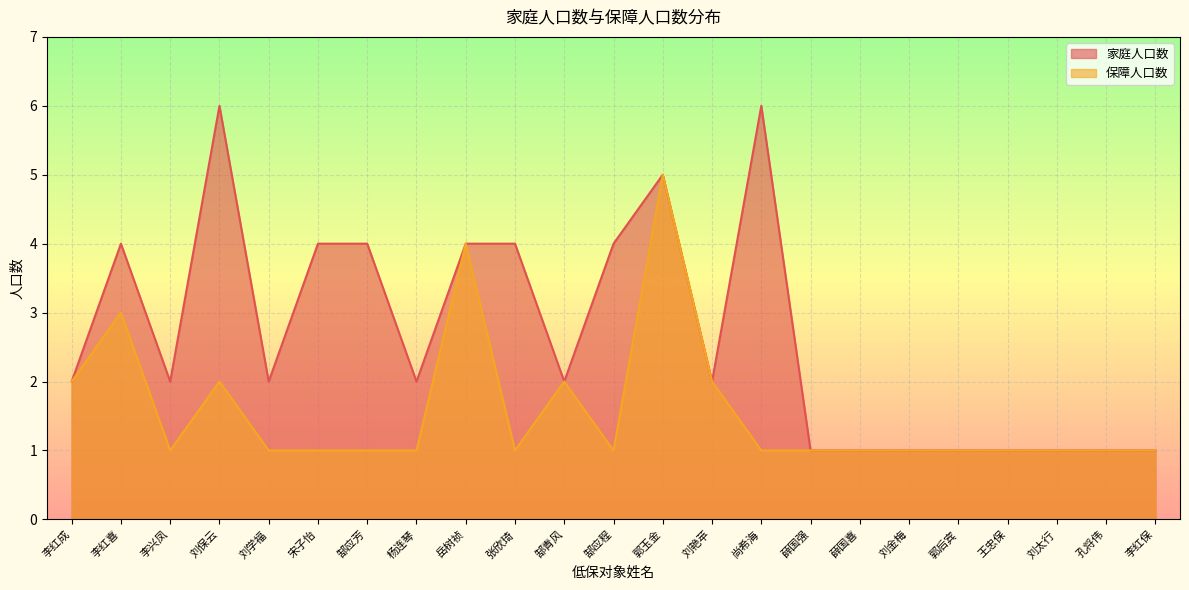

Is it true that 家庭人口数 equals 1 at 王忠保?

False